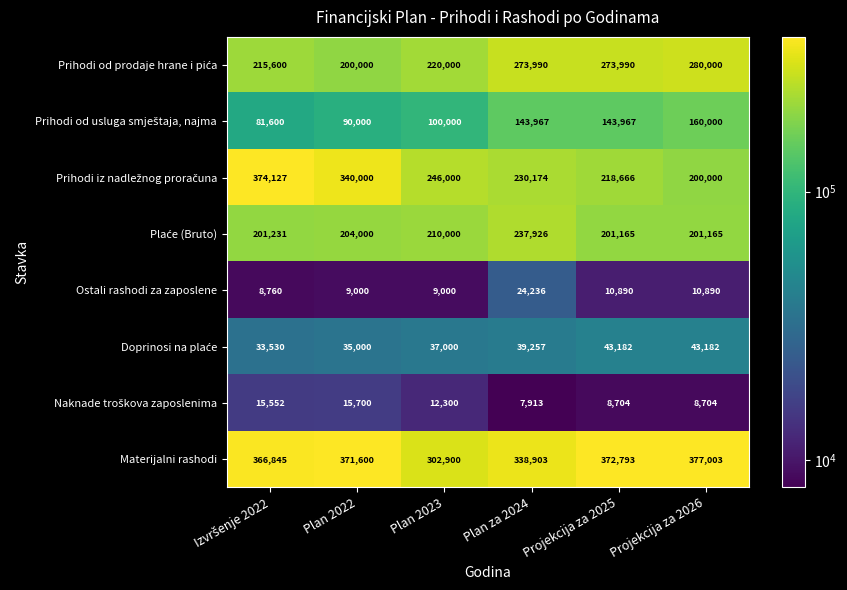

Is it true that Materijalni rashodi equals 371600 at Plan 2022?

True